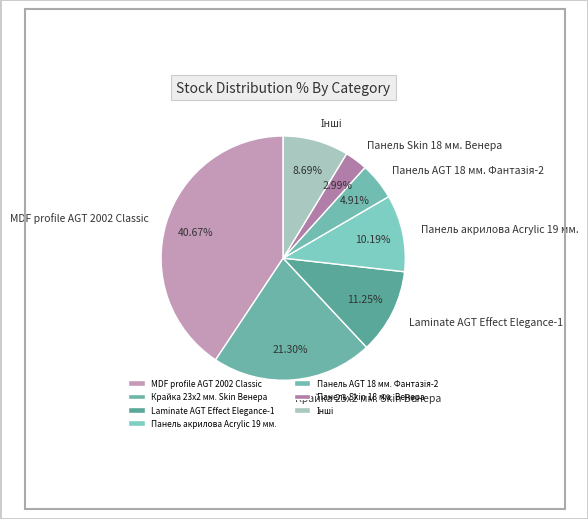

Between Панель акрилова Acrylic 19 мм. and MDF profile AGT 2002 Classic, which is larger?

MDF profile AGT 2002 Classic